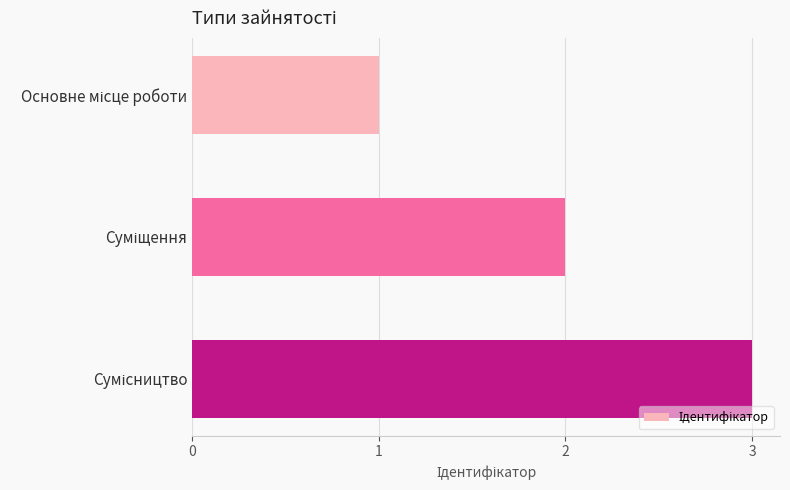

How many series are shown in this chart?

1